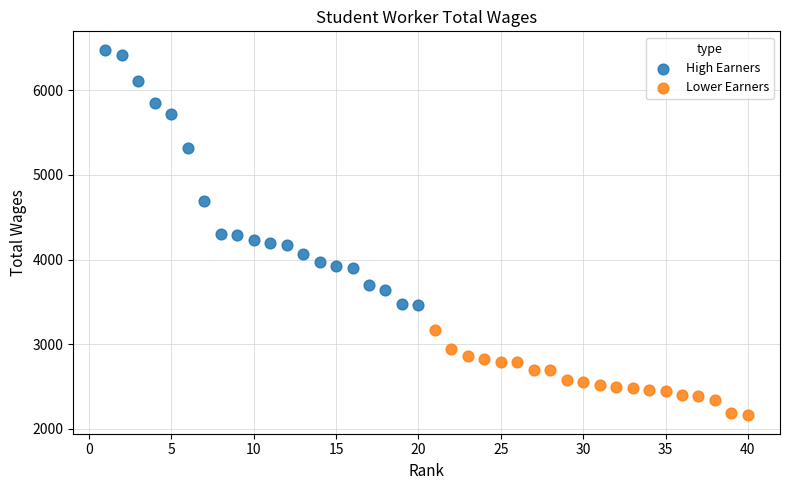

Which series contains the lowest Y value?

Lower Earners